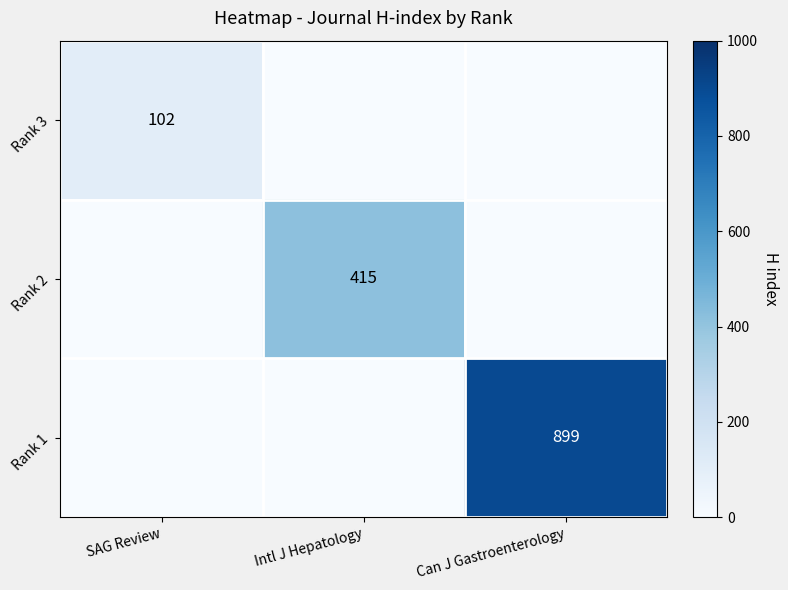

True or false: Rank 2 has a value of 415 at Intl J Hepatology.

True